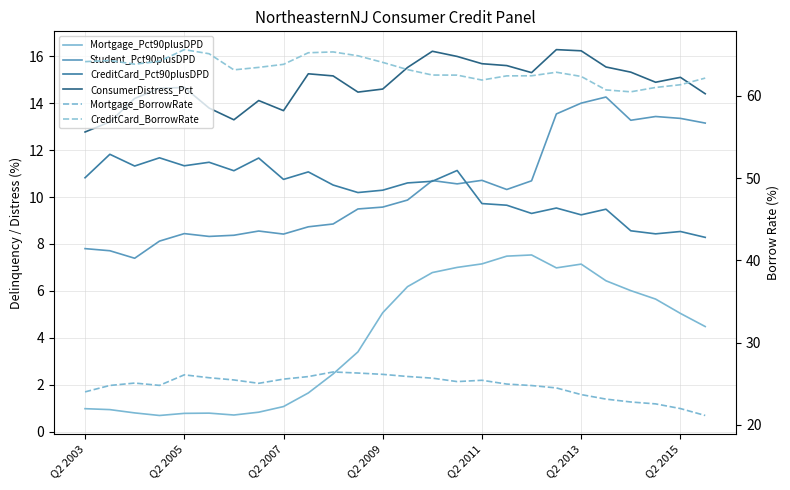

True or false: CreditCard_Pct90plusDPD and ConsumerDistress_Pct cross at least once.

False